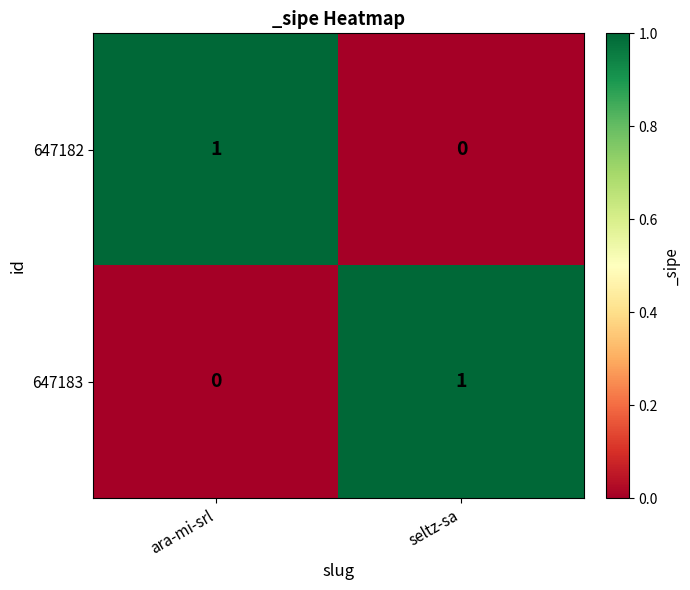

What is the greatest value displayed?

1